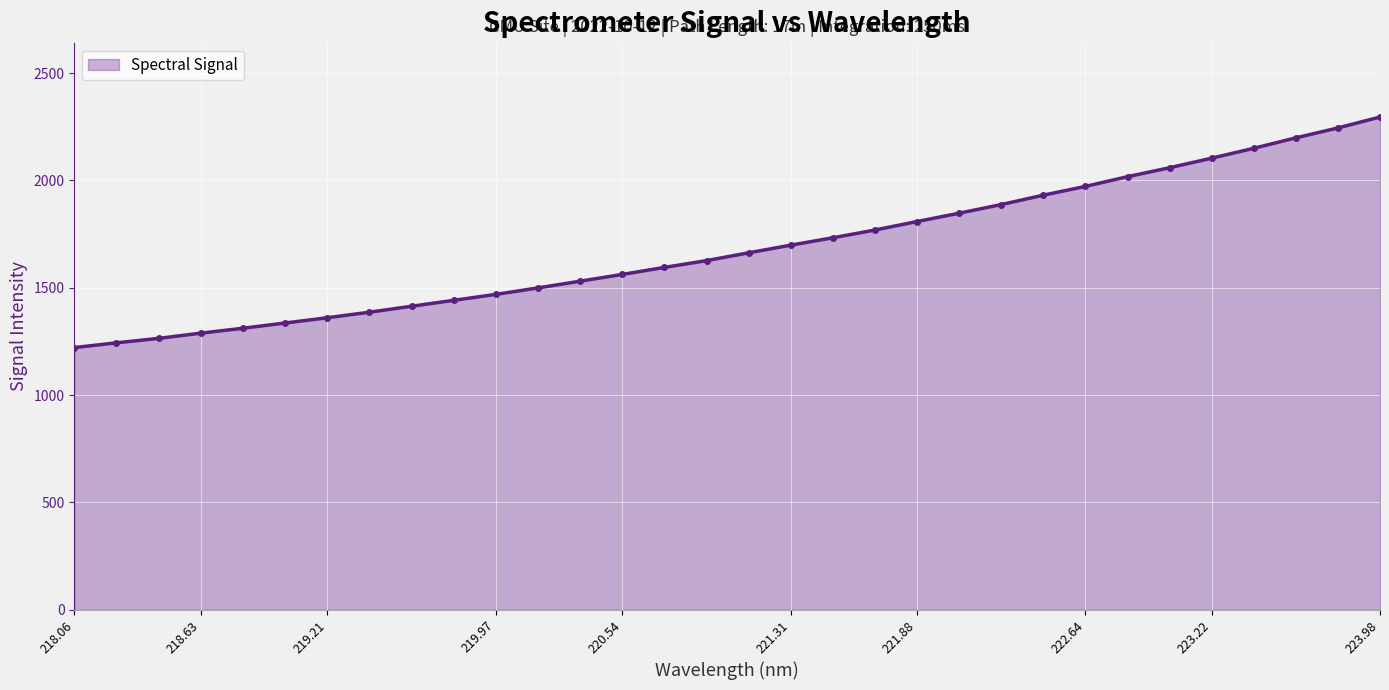

What is the average value?

1685.3